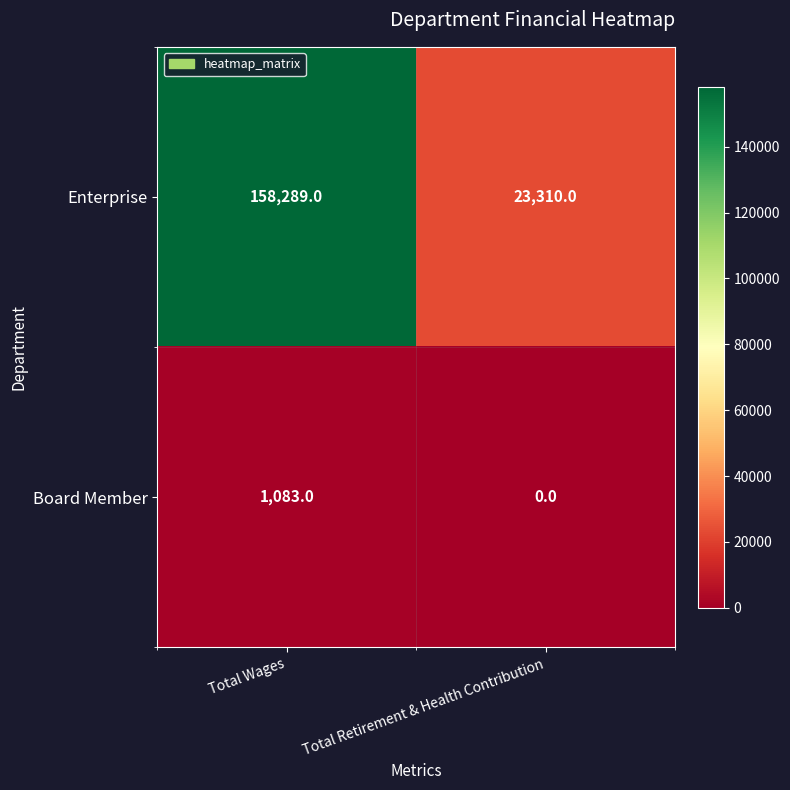

At Total Retirement & Health Contribution, list the series in order from smallest to largest.

Board Member, Enterprise